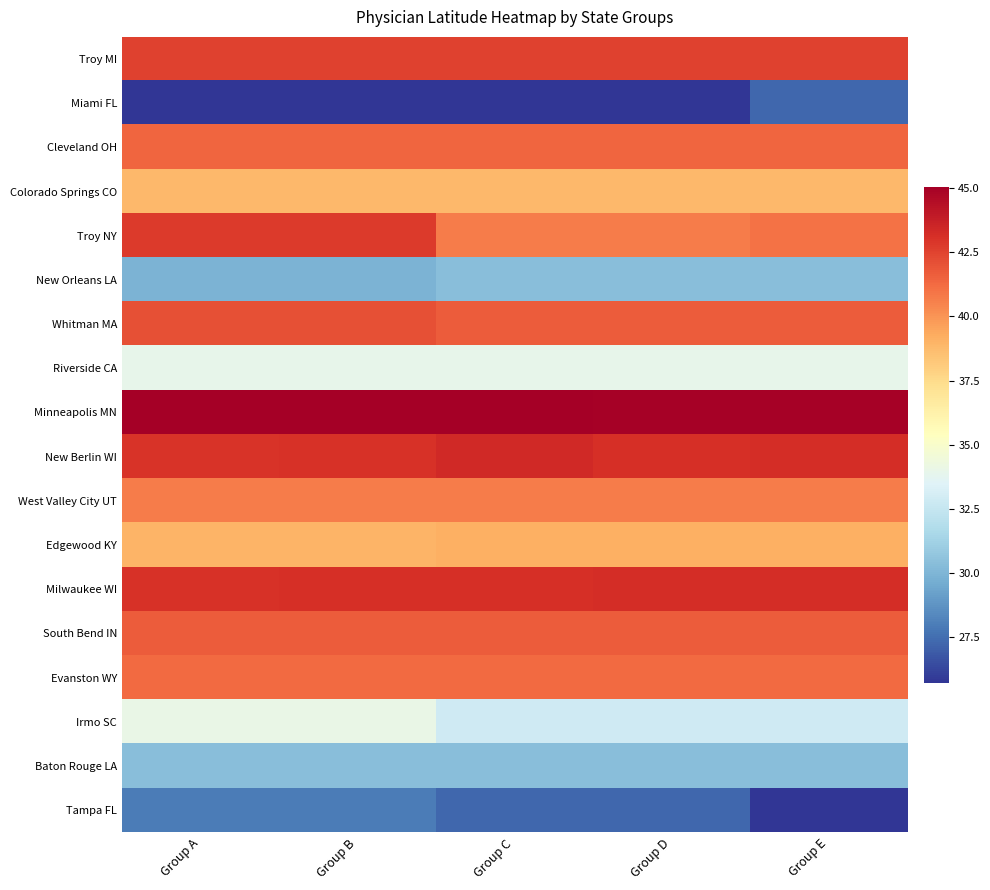

Reading right to left, what are all the values shown in this chart?

Troy MI: Group E=42.5	Group D=42.5	Group C=42.5	Group B=42.5	Group A=42.5
Miami FL: Group E=27.3	Group D=25.7	Group C=25.7	Group B=25.7	Group A=25.7
Cleveland OH: Group E=41.4	Group D=41.4	Group C=41.4	Group B=41.4	Group A=41.4
Colorado Springs CO: Group E=38.8	Group D=38.8	Group C=38.8	Group B=38.8	Group A=38.8
Troy NY: Group E=41.0	Group D=40.7	Group C=40.7	Group B=42.7	Group A=42.7
New Orleans LA: Group E=30.4	Group D=30.4	Group C=30.4	Group B=29.9	Group A=29.9
Whitman MA: Group E=41.7	Group D=41.7	Group C=41.7	Group B=42.1	Group A=42.1
Riverside CA: Group E=33.9	Group D=33.9	Group C=33.9	Group B=33.9	Group A=33.9
Minneapolis MN: Group E=44.9	Group D=44.9	Group C=45.0	Group B=45.0	Group A=45.1
New Berlin WI: Group E=43.2	Group D=43.1	Group C=43.3	Group B=43.0	Group A=43.0
West Valley City UT: Group E=40.7	Group D=40.7	Group C=40.7	Group B=40.7	Group A=40.7
Edgewood KY: Group E=39.1	Group D=39.1	Group C=39.1	Group B=39.0	Group A=39.0
Milwaukee WI: Group E=43.2	Group D=43.2	Group C=43.1	Group B=43.1	Group A=43.0
South Bend IN: Group E=41.7	Group D=41.7	Group C=41.7	Group B=41.7	Group A=41.7
Evanston WY: Group E=41.2	Group D=41.2	Group C=41.2	Group B=41.2	Group A=41.2
Irmo SC: Group E=32.9	Group D=32.9	Group C=32.9	Group B=34.1	Group A=34.1
Baton Rouge LA: Group E=30.4	Group D=30.4	Group C=30.4	Group B=30.4	Group A=30.4
Tampa FL: Group E=25.7	Group D=27.3	Group C=27.3	Group B=28.0	Group A=28.0